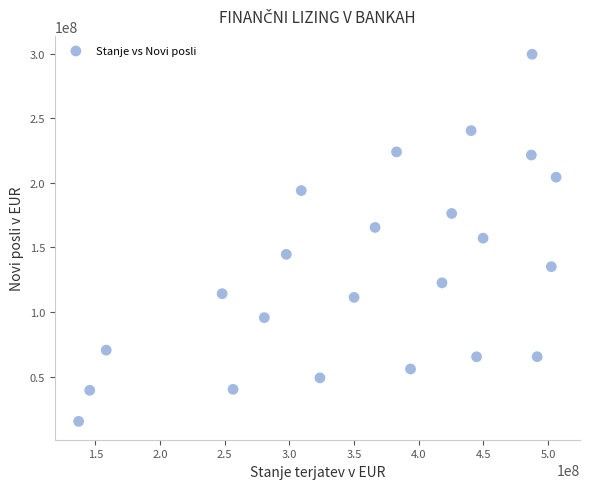

What is the range of Y values (max minus min)?

284116987